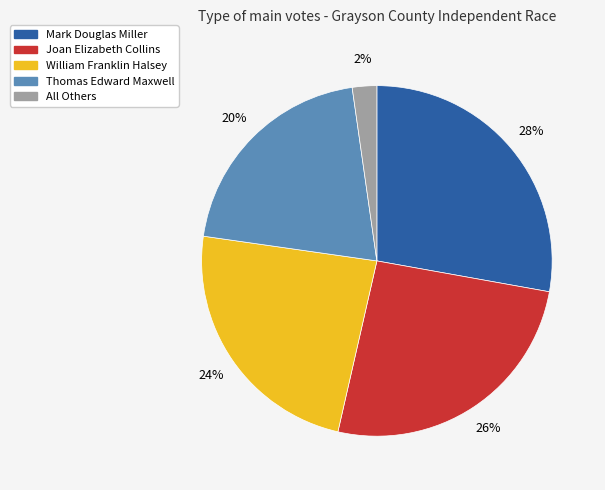

Do William Franklin Halsey and All Others together represent more than half of the pie?

No